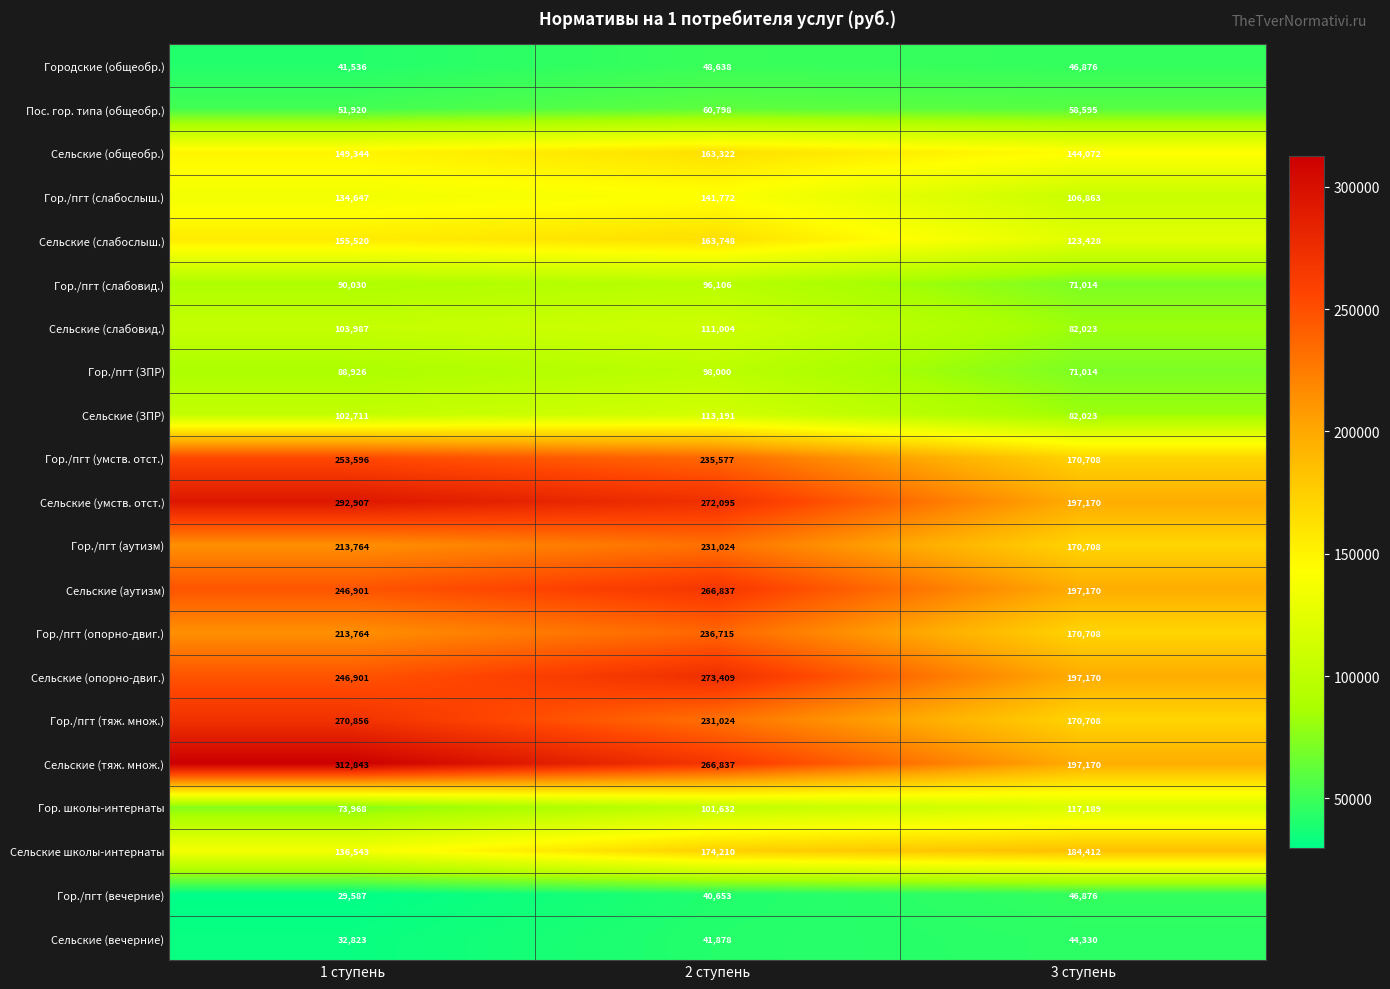

What is the average value of the Гор./пгт (ЗПР) series?

85980